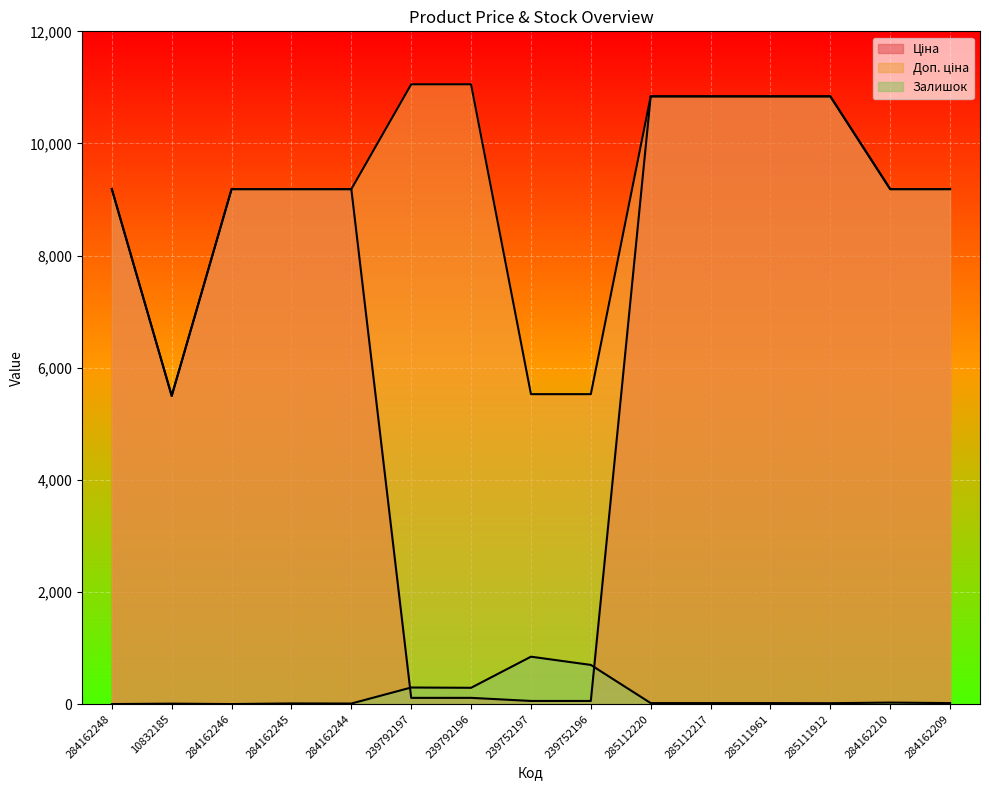

True or false: Ціна and Залишок cross at least once.

True